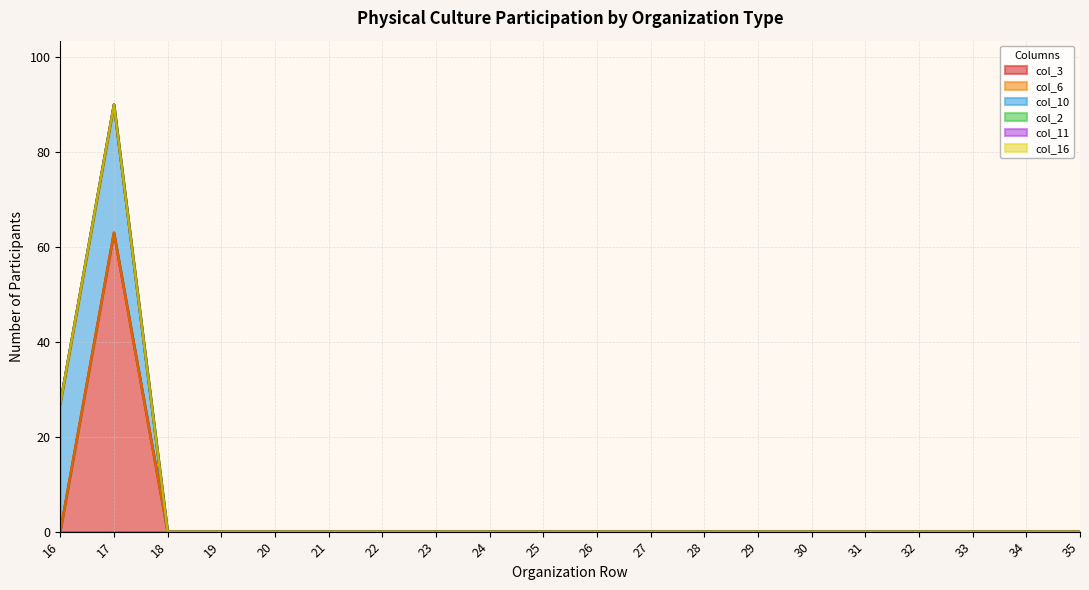

What is the average value of the col_10 series?

3